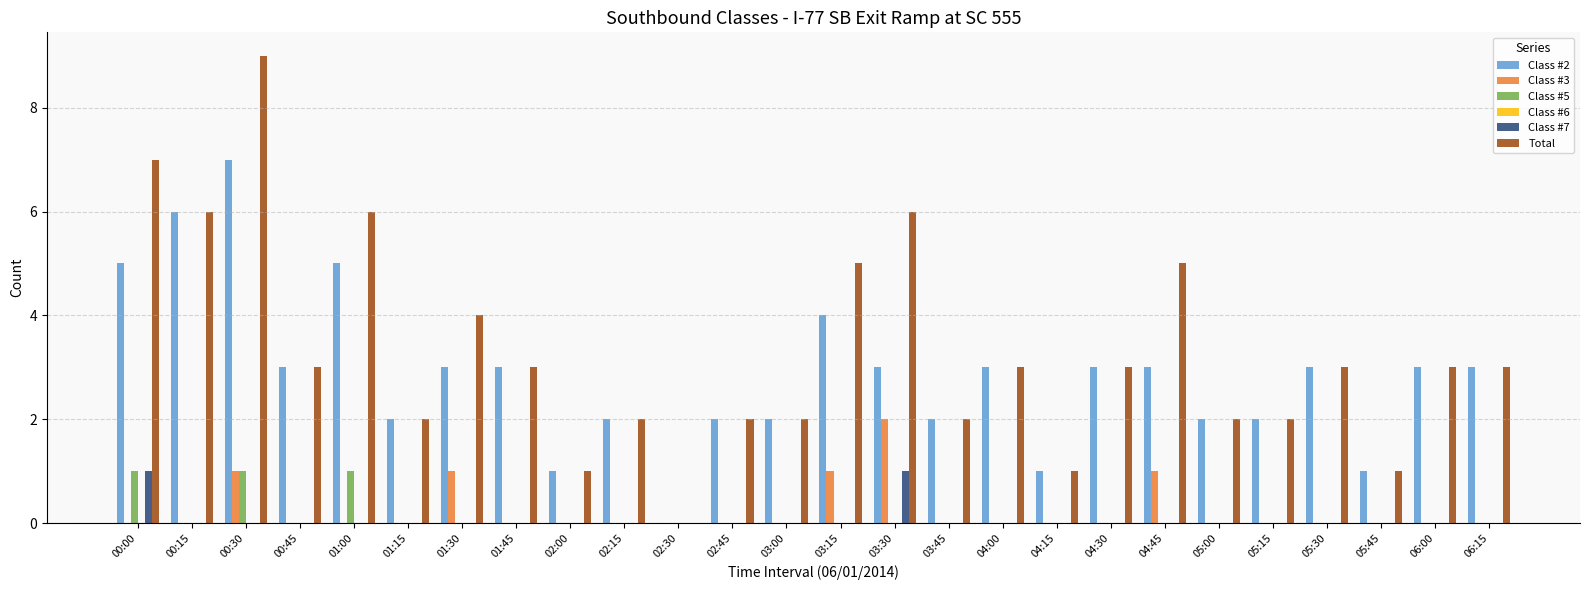

How many Class #3 values are between 0 and 1?

25